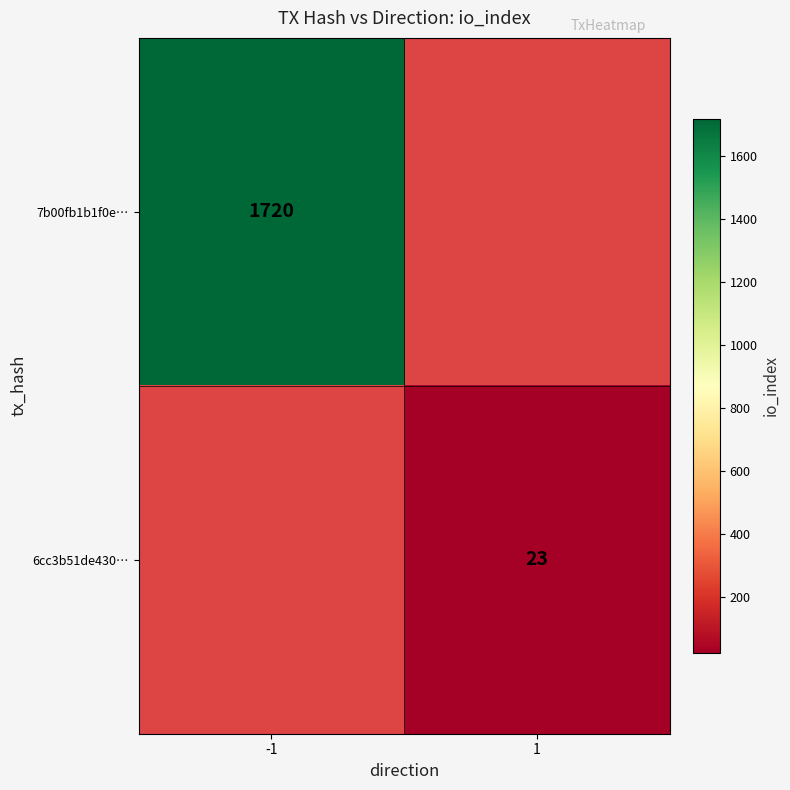

The 6cc3b51de430… series shows 13 at 1. True or false?

False